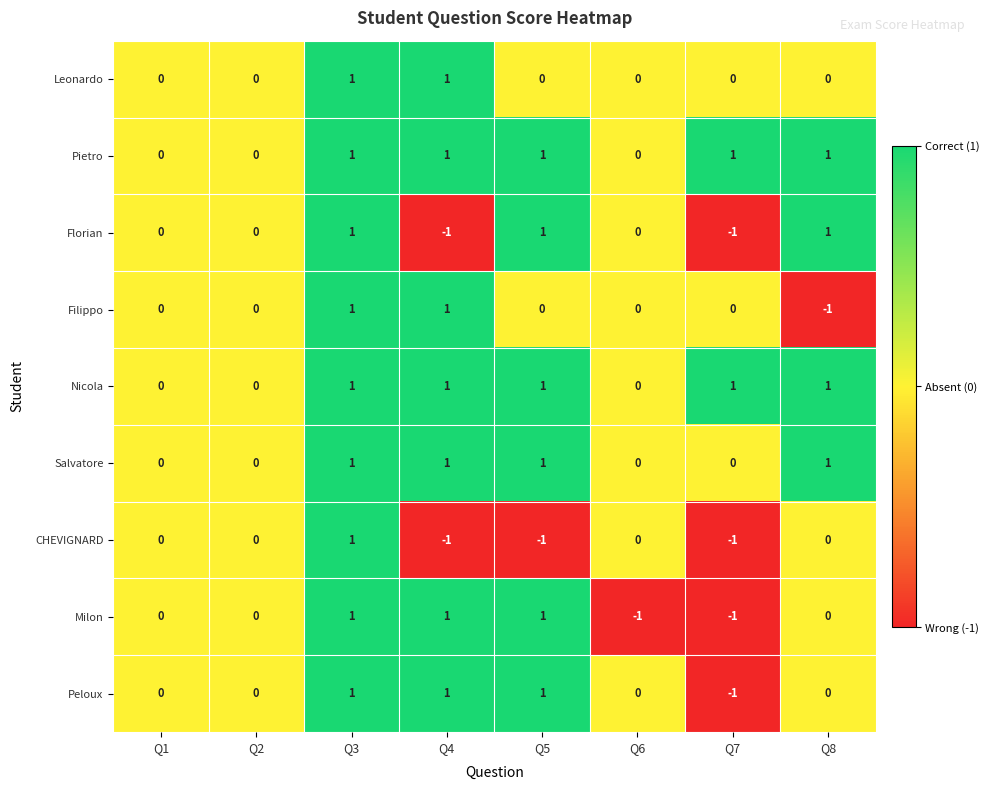

How many Milon values are between 0 and 1?

6